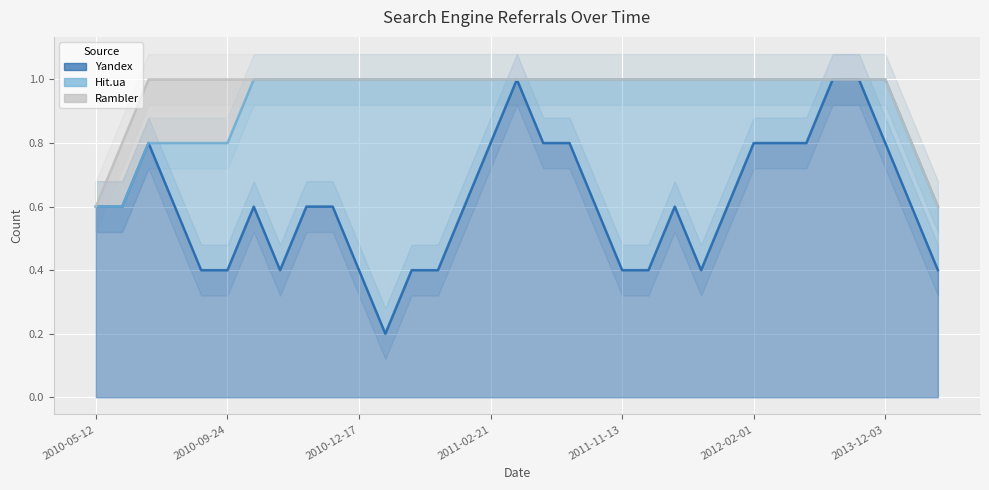

The Yandex series shows 0.8 at 2012-02-01. True or false?

True